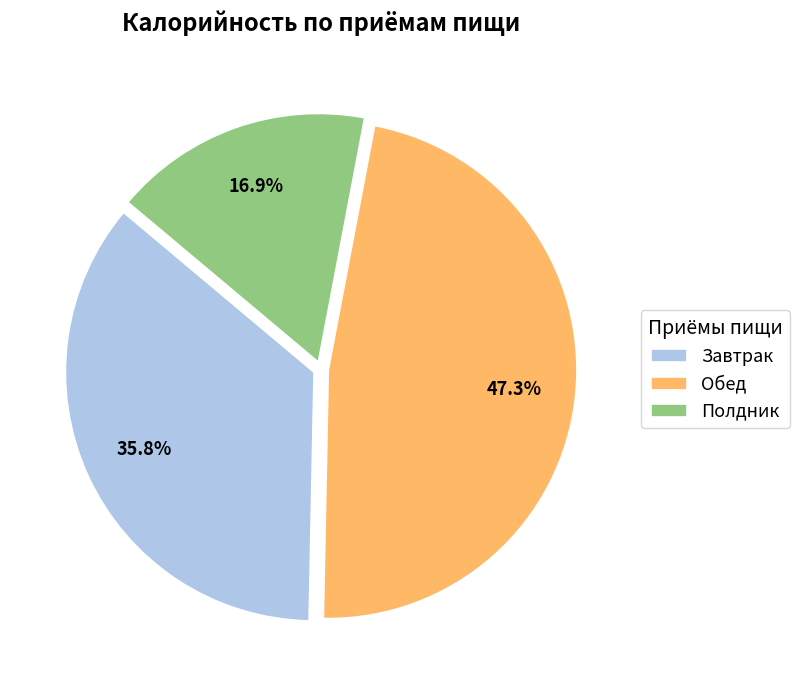

To the nearest percent, what percentage of the pie is Обед?

47%